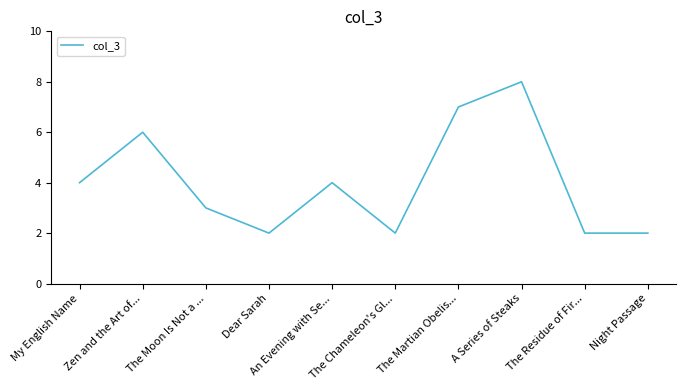

Read the value at The Martian Obelis....

7